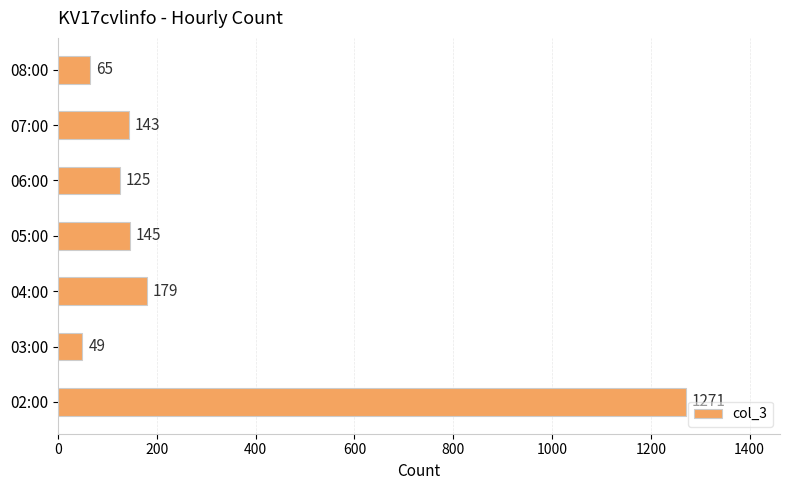

True or false: the data shows 86 at 05:00.

False